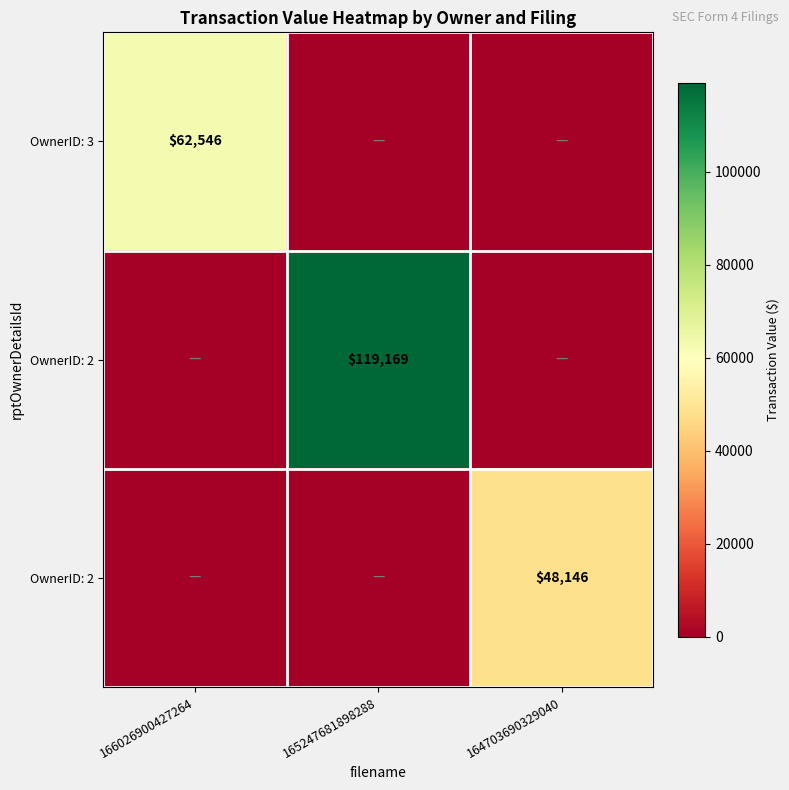

Which label corresponds to the largest value in the chart?

165247681898288